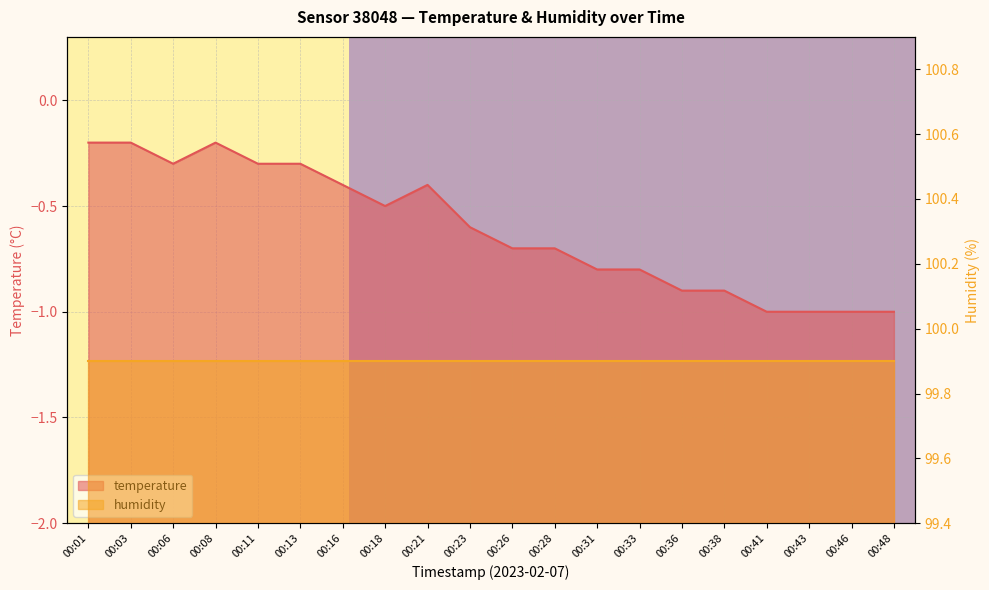

True or false: the data shows -1.3 at 00:36.

False